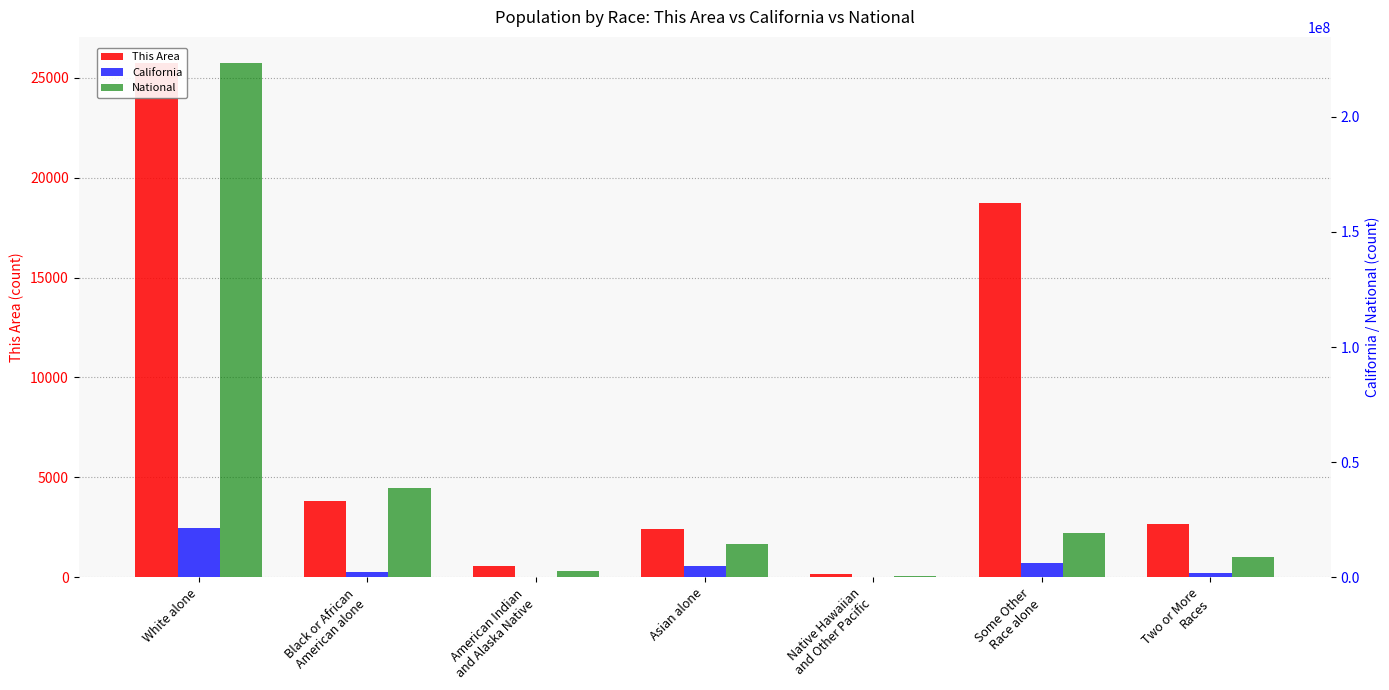

What is the sum of the California values at Two or More
Races and American Indian
and Alaska Native?

2178185